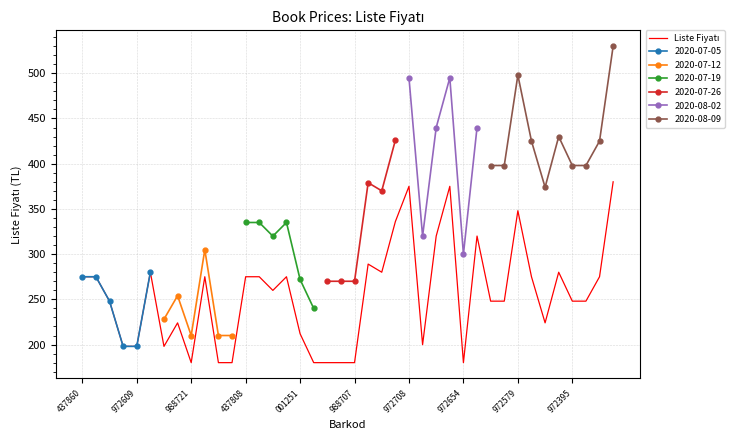

How many values are below 259?

20